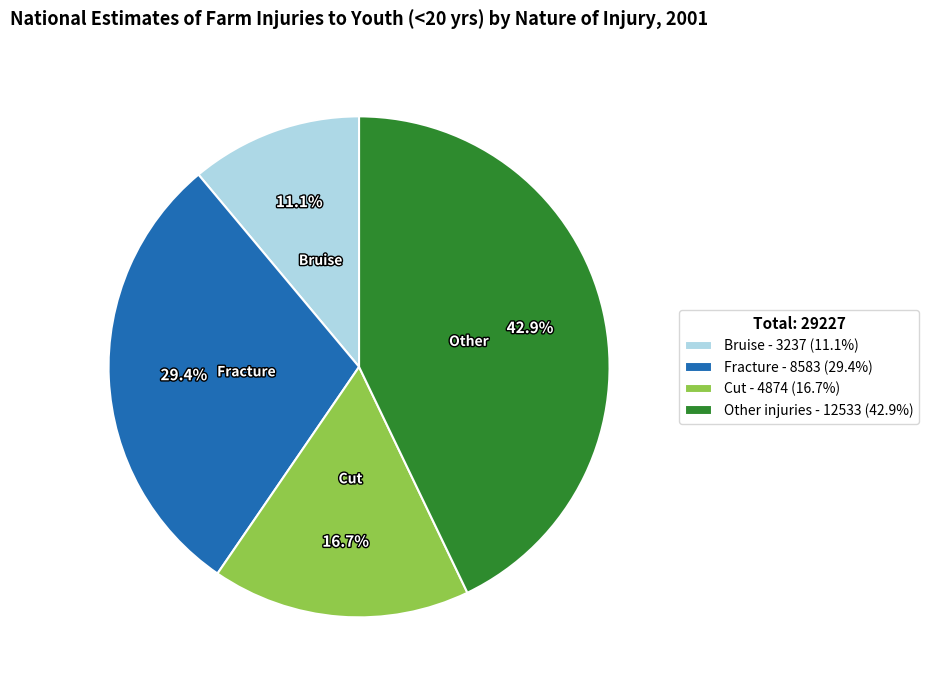

Is there a majority slice in this chart?

No